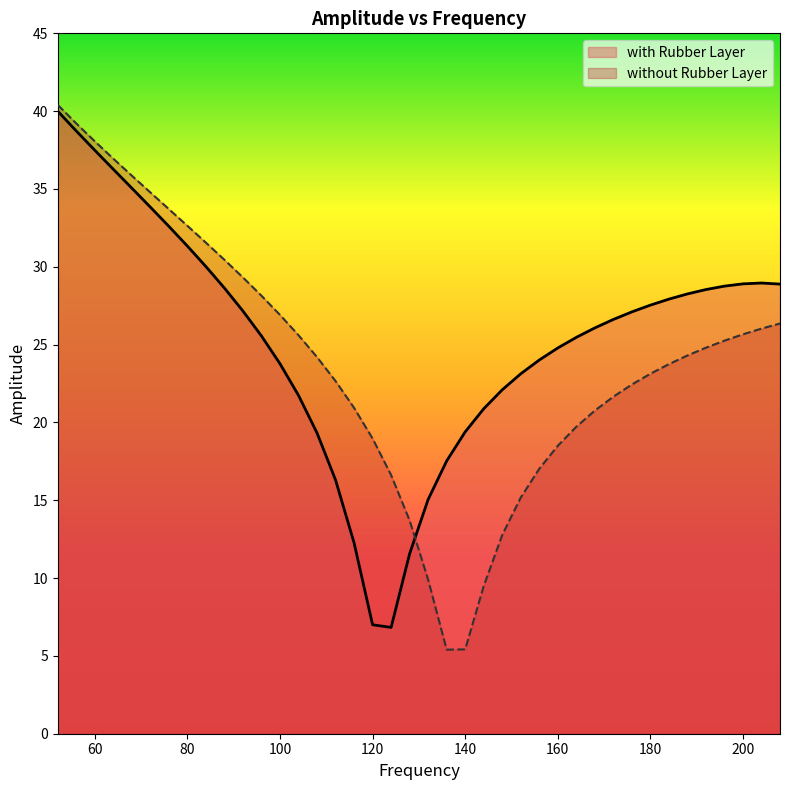

List the labels in order of with Rubber Layer value, smallest first.

124, 120, 128, 116, 132, 112, 136, 108, 140, 144, 104, 148, 152, 100, 156, 160, 164, 96, 168, 172, 176, 92, 180, 184, 188, 192, 88, 196, 208, 200, 204, 84, 80, 76, 72, 68, 64, 60, 56, 52